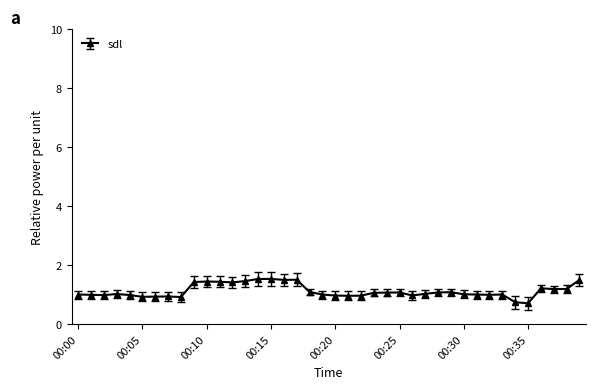

What is the difference between the second highest and minimum values?

0.8